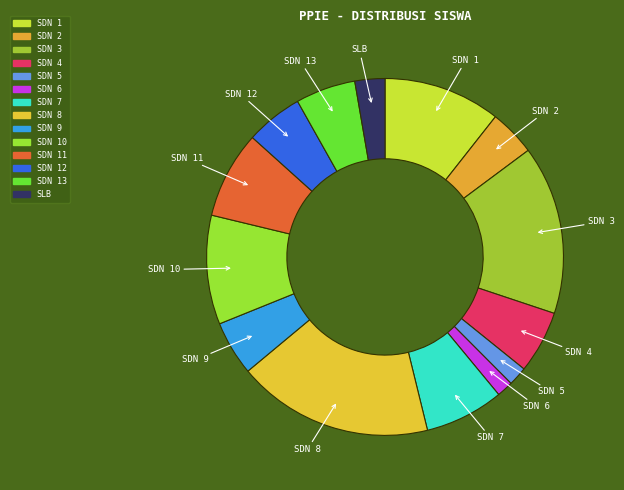

Between SDN 6 and SDN 3, which is larger?

SDN 3